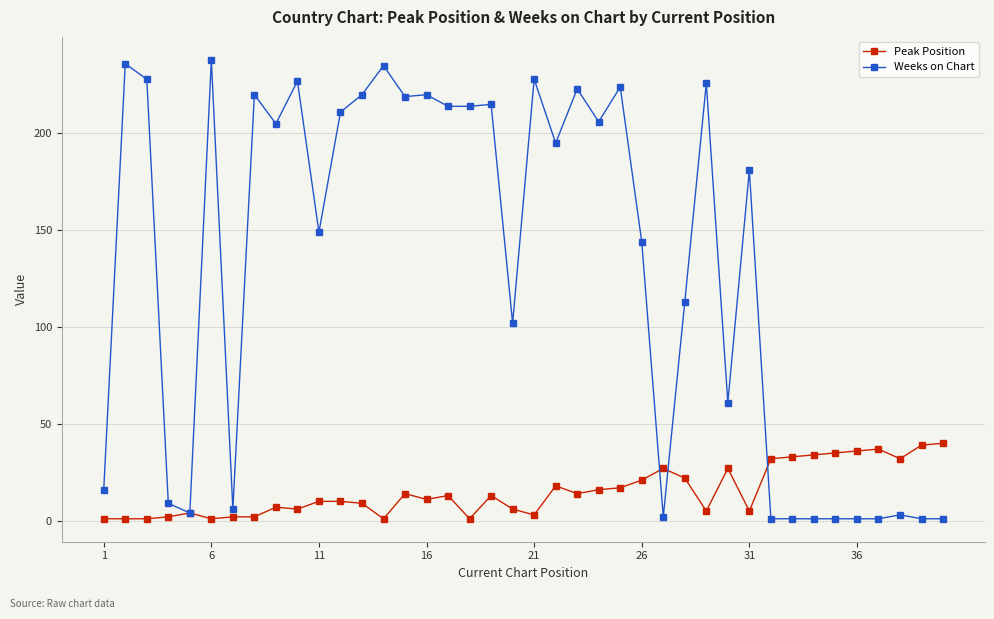

List the series in order of their peak value, lowest first.

Peak Position, Weeks on Chart